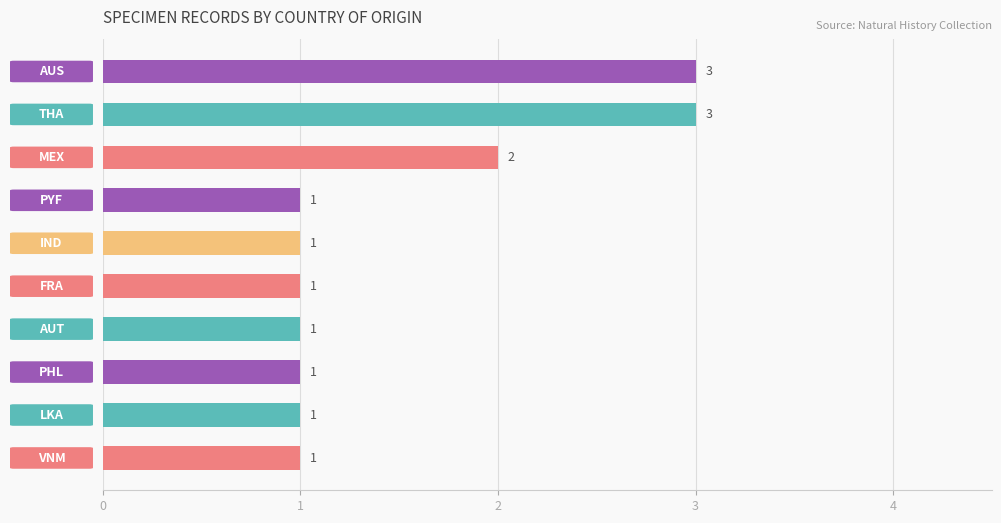

Count the values in the range 1 to 2.

8